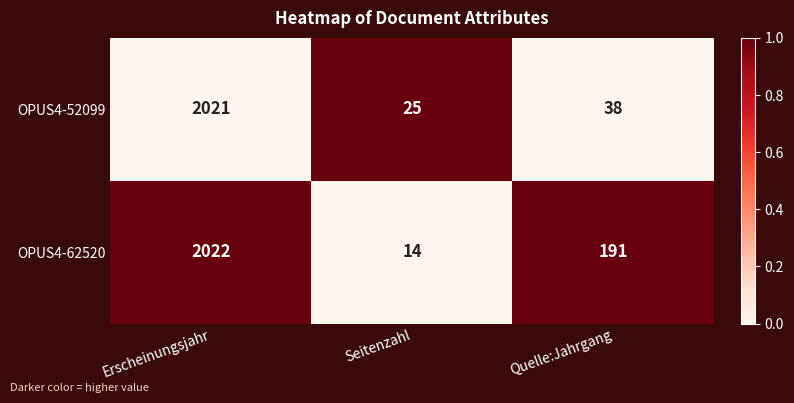

How many values in the OPUS4-52099 series are below 38?

1